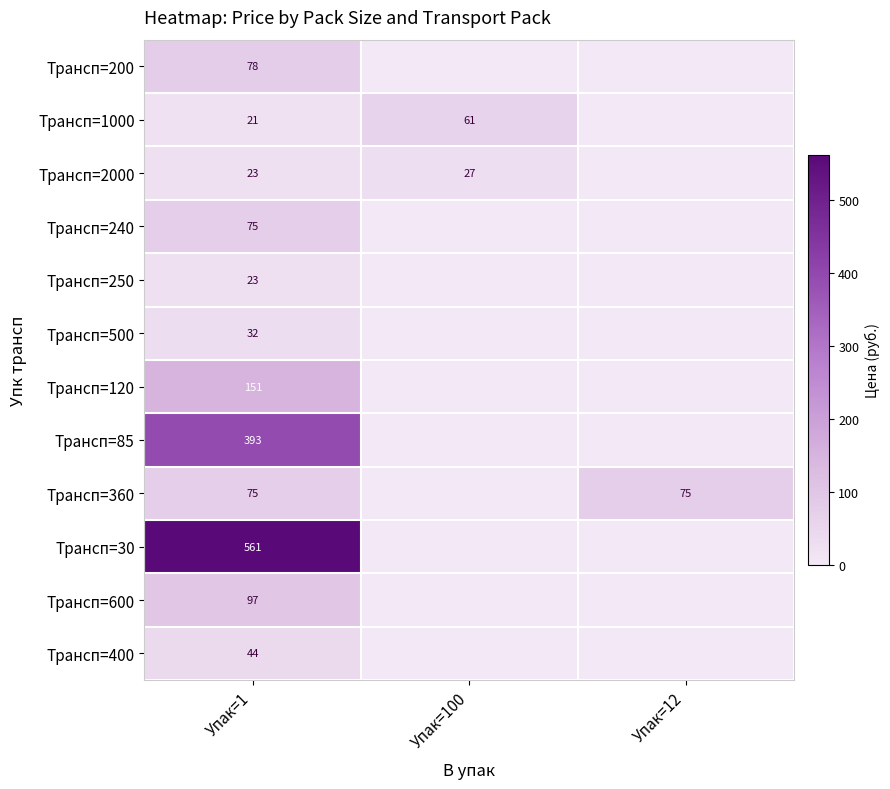

The Трансп=500 series shows 51 at Упак=1. True or false?

False